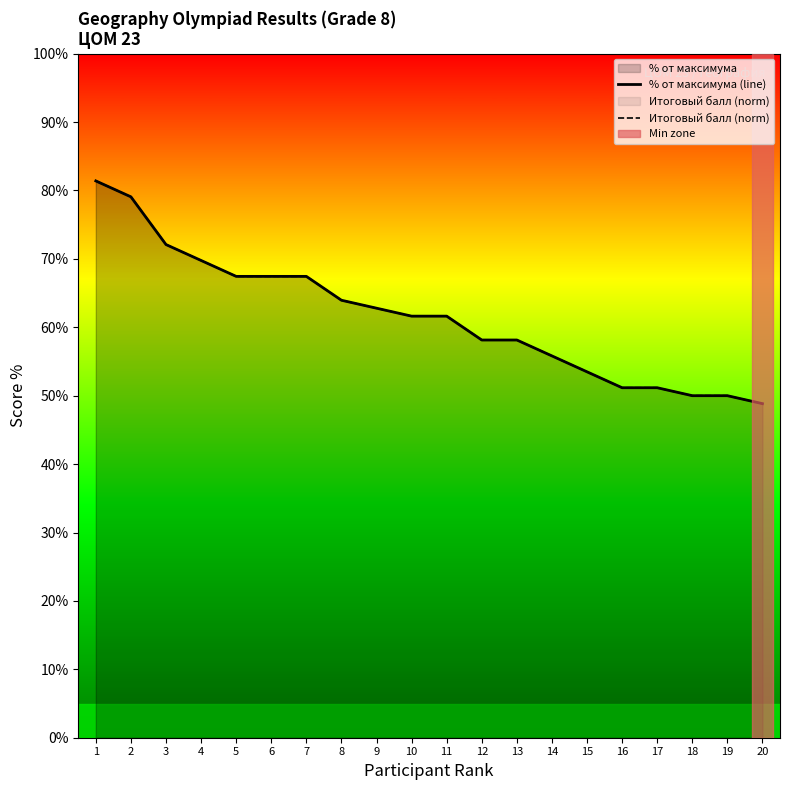

Which series has the largest total across all categories?

% от максимума (line)